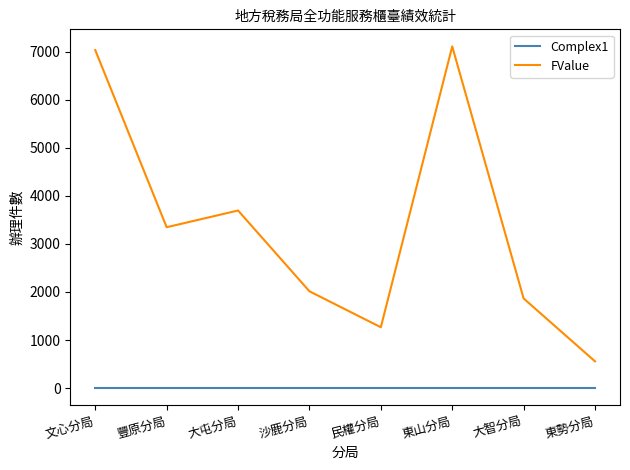

True or false: Complex1 and FValue cross at least once.

False